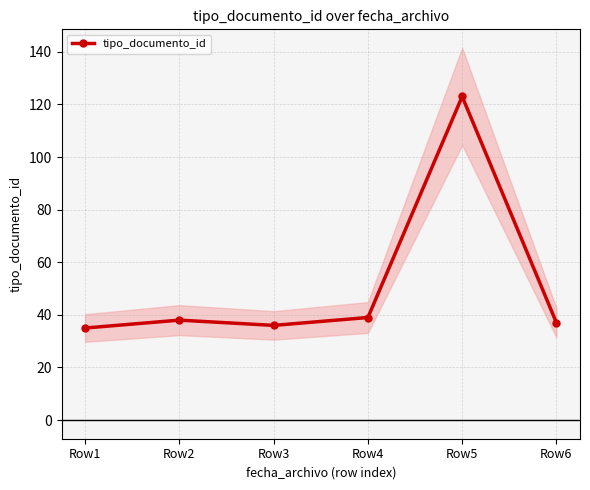

Does the chart have visible grid lines?

Yes